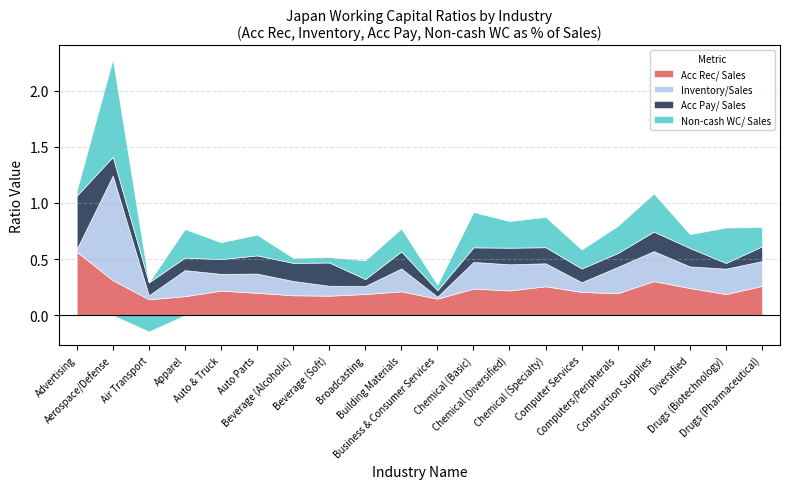

What position from the left is Broadcasting?

9